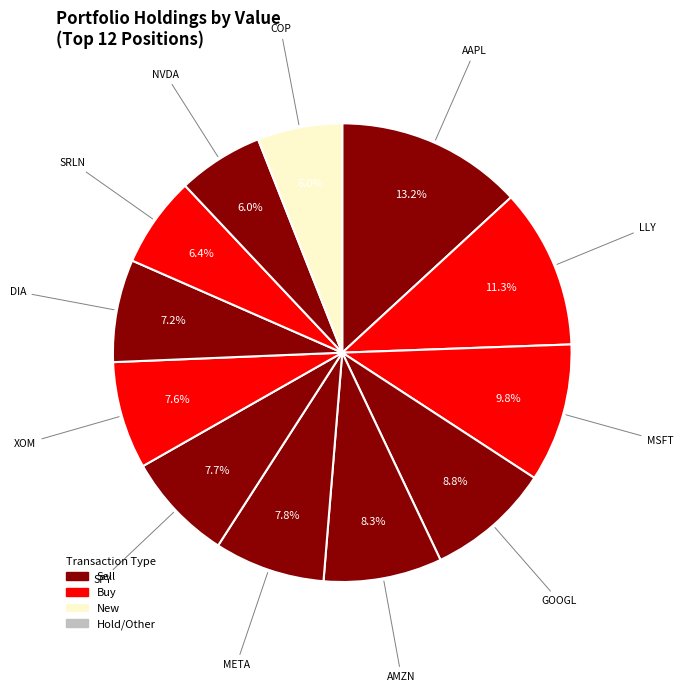

How many slices are in this pie chart?

12